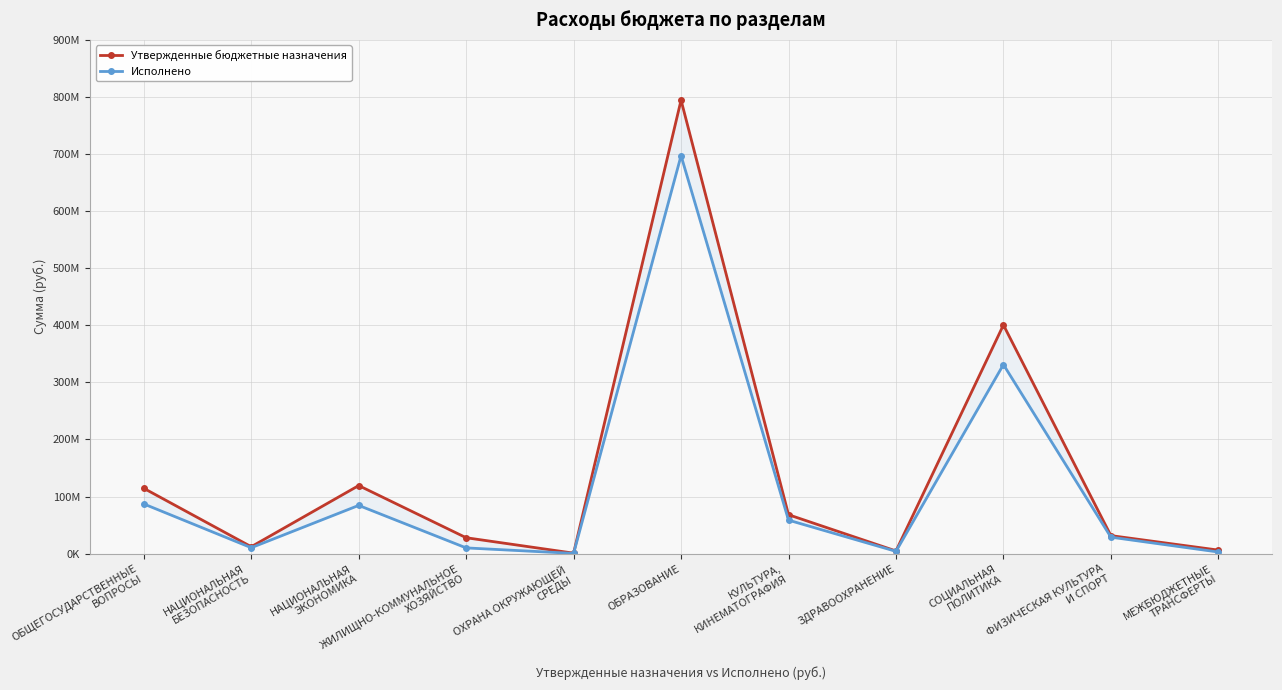

Which series has the largest range (max minus min)?

Утвержденные бюджетные назначения